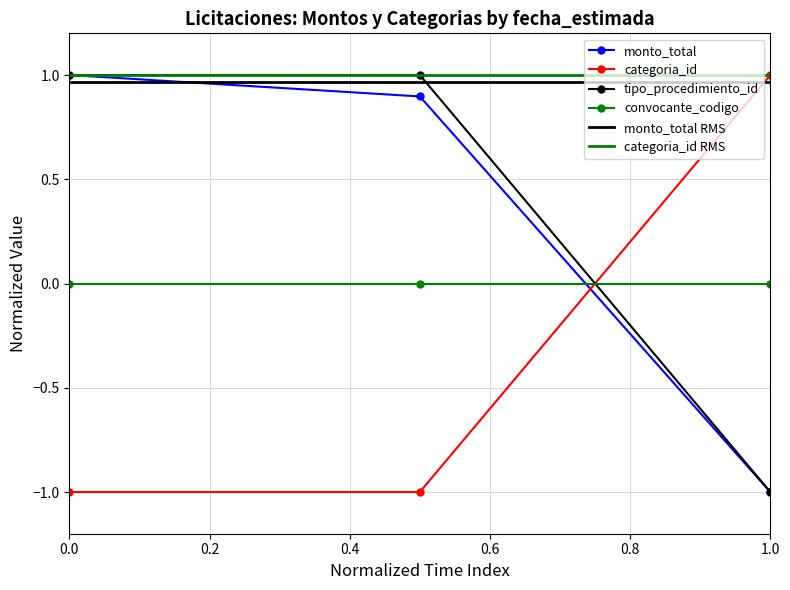

What is the minimum value for monto_total?

-1.0